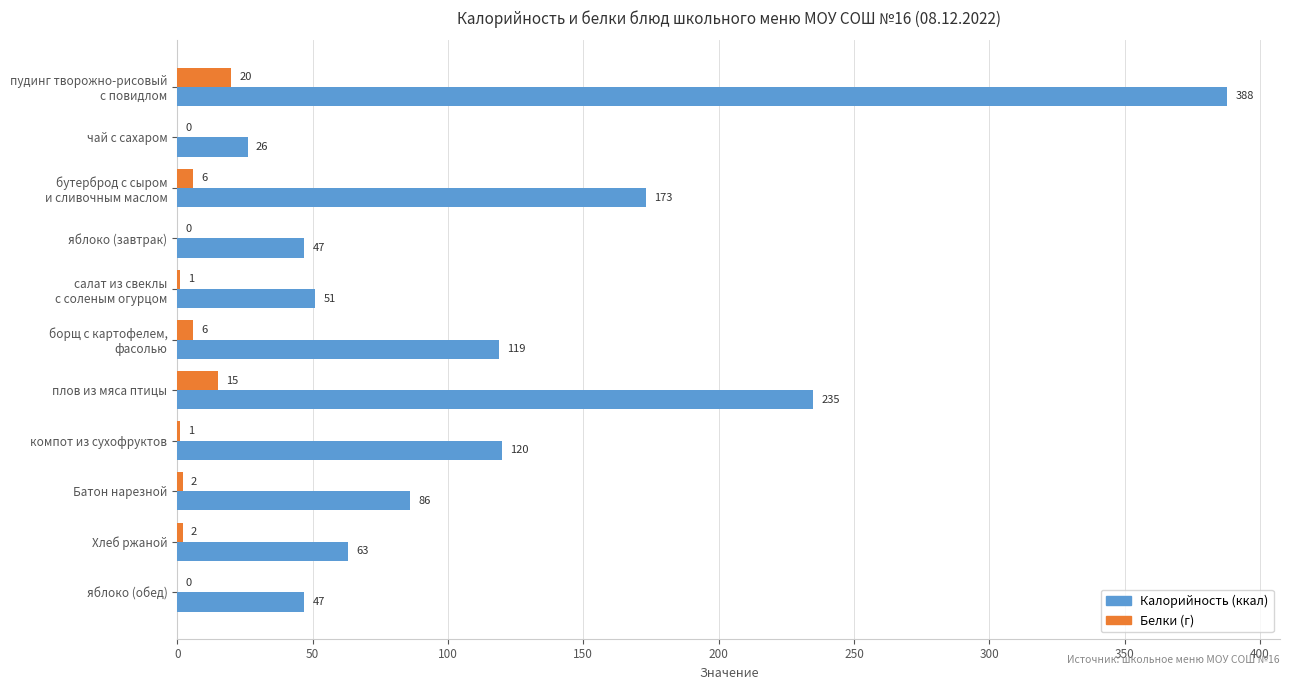

True or false: Белки (г) has a value of 14 at яблоко (завтрак).

False